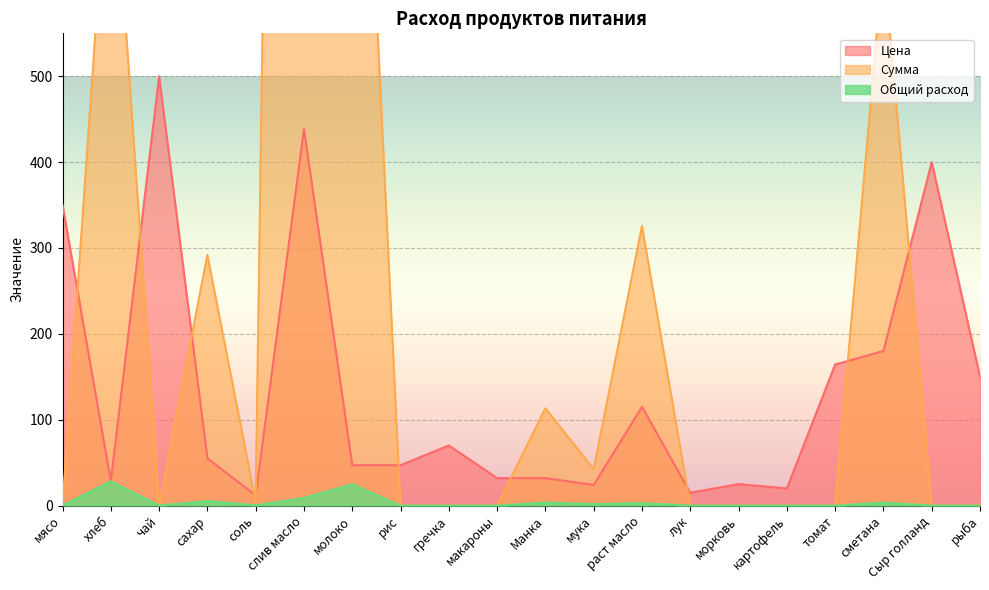

Rank the series at морковь from lowest to highest value.

Общий расход, Сумма, Цена